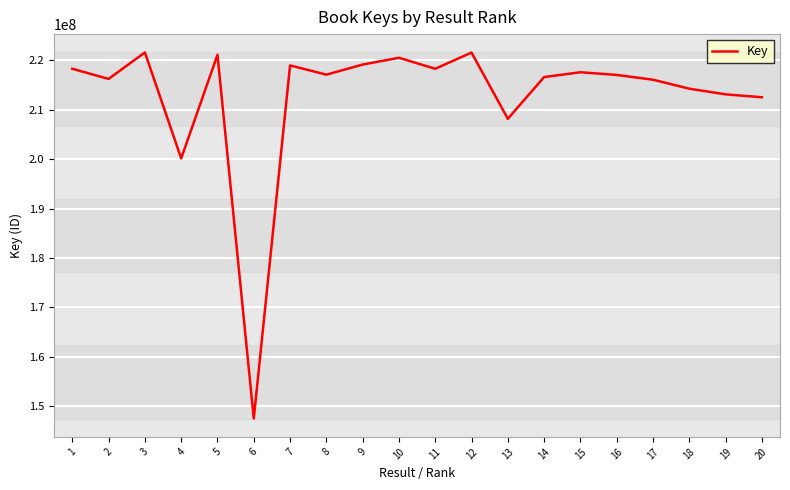

True or false: the data shows 200122734 at 4.

True